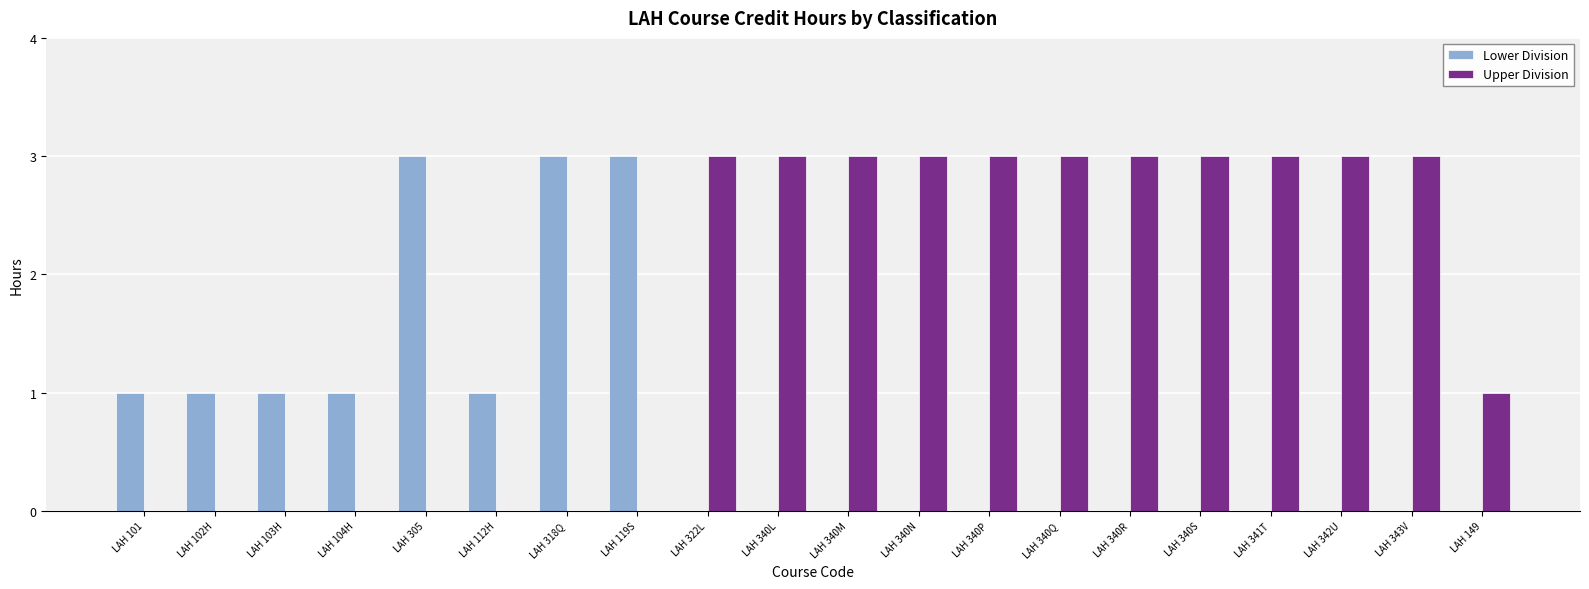

What is the total value across all series at LAH 322L?

3